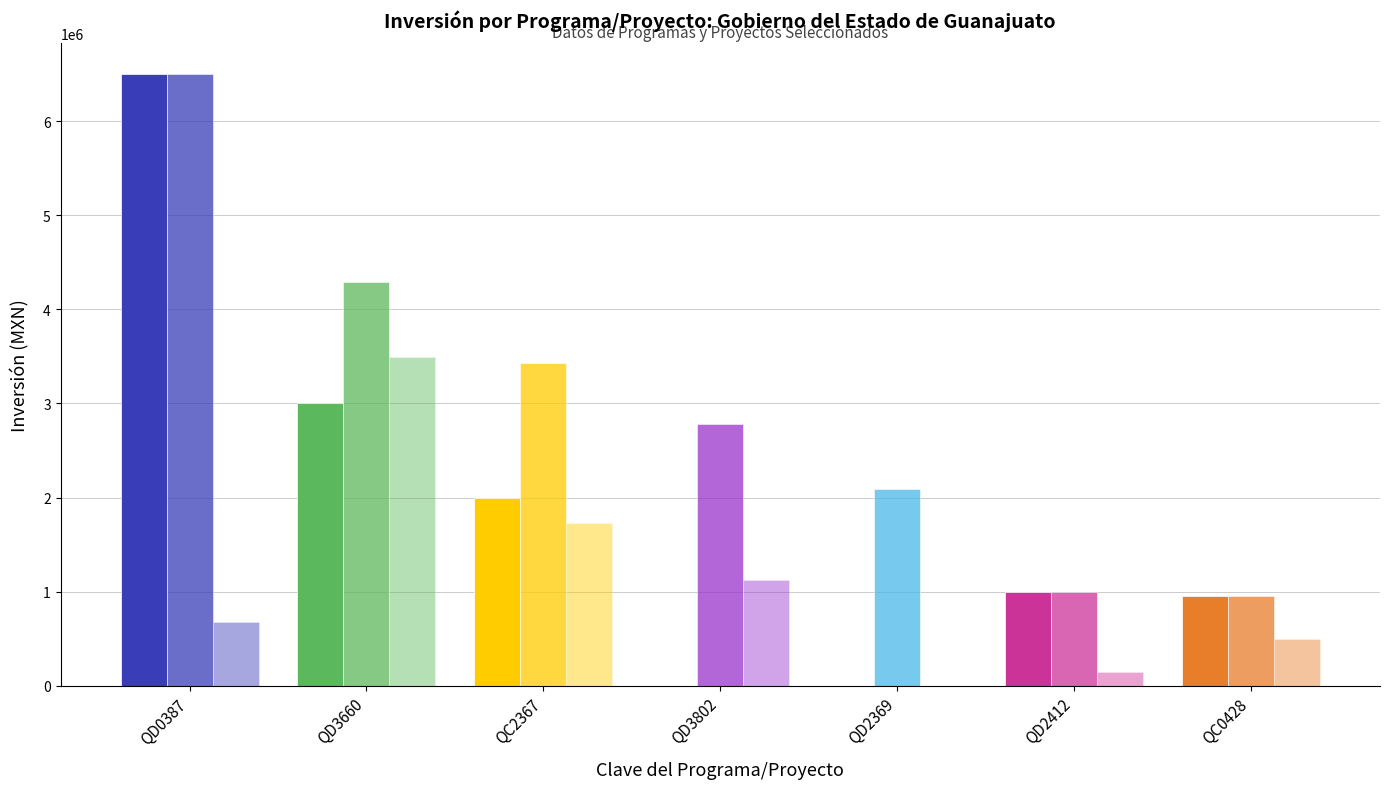

How many categories are shown in the chart?

7